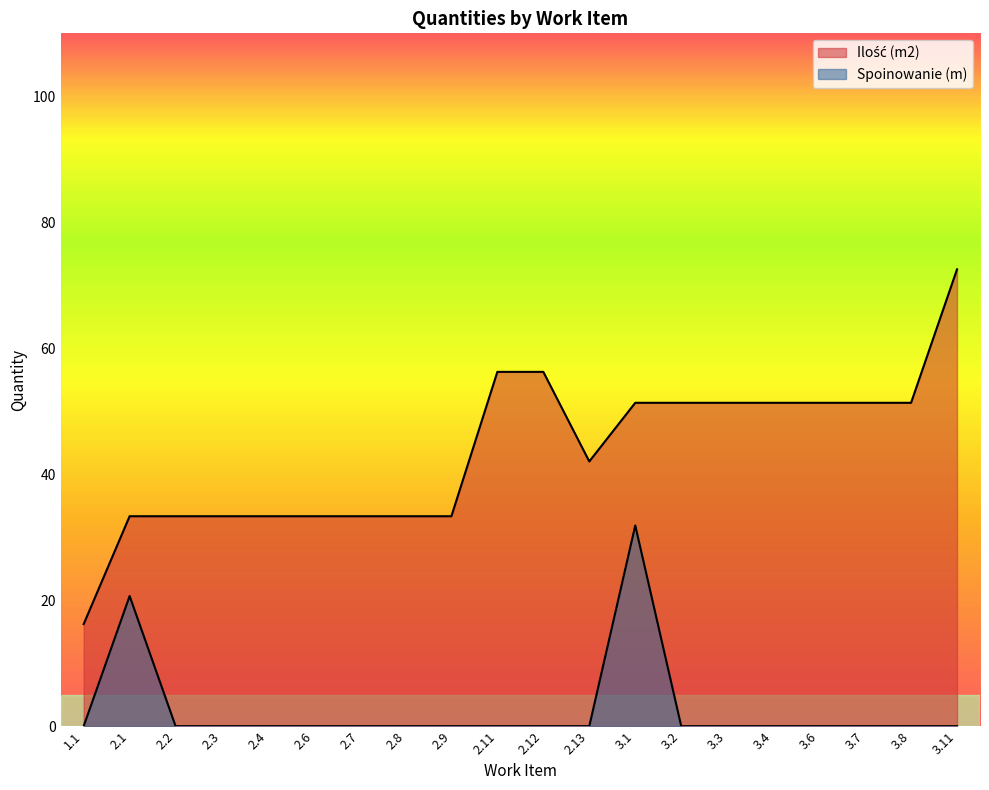

Which has a higher value, 2.12 or 2.2?

2.12